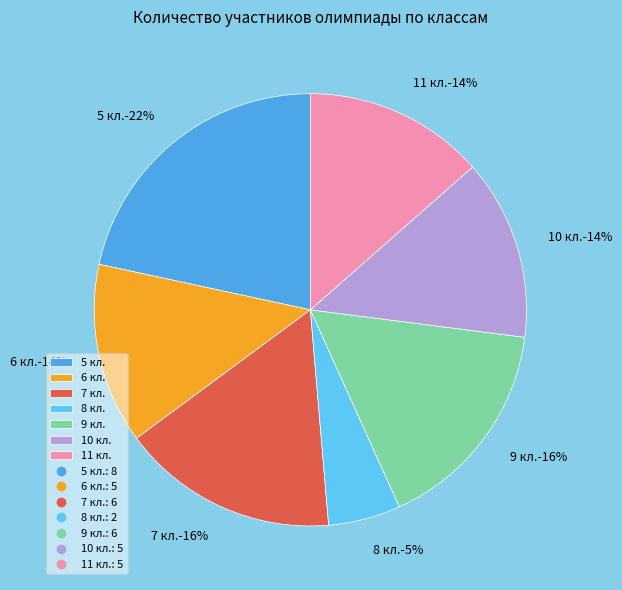

Combined, do 8 кл. and 5 кл. account for over 50%?

No